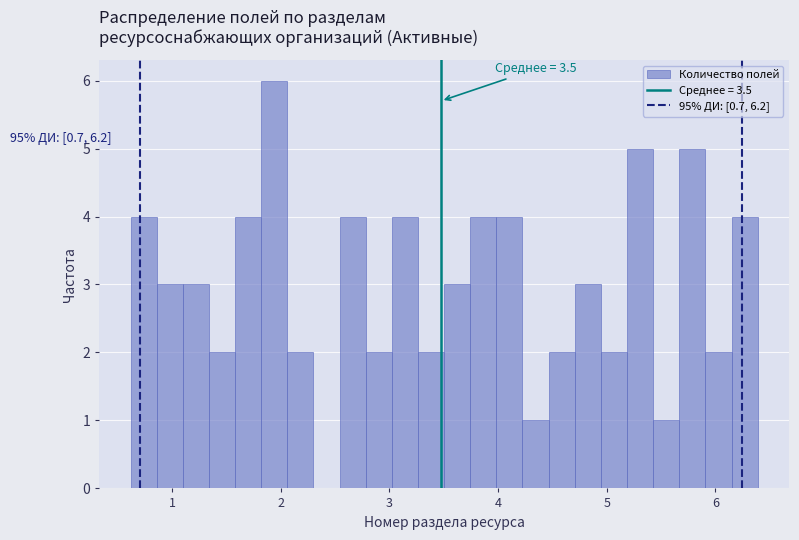

Around what value on the x-axis is the tallest bar? Give the approximate position of its centre, as read against the axis.

1.9